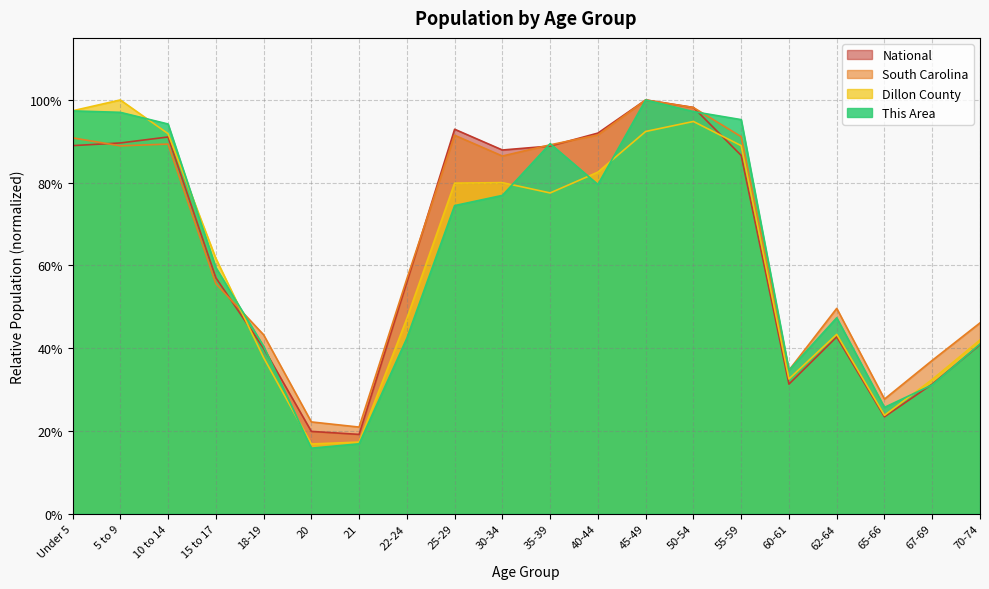

What is the minimum value shown in the chart?

15.8